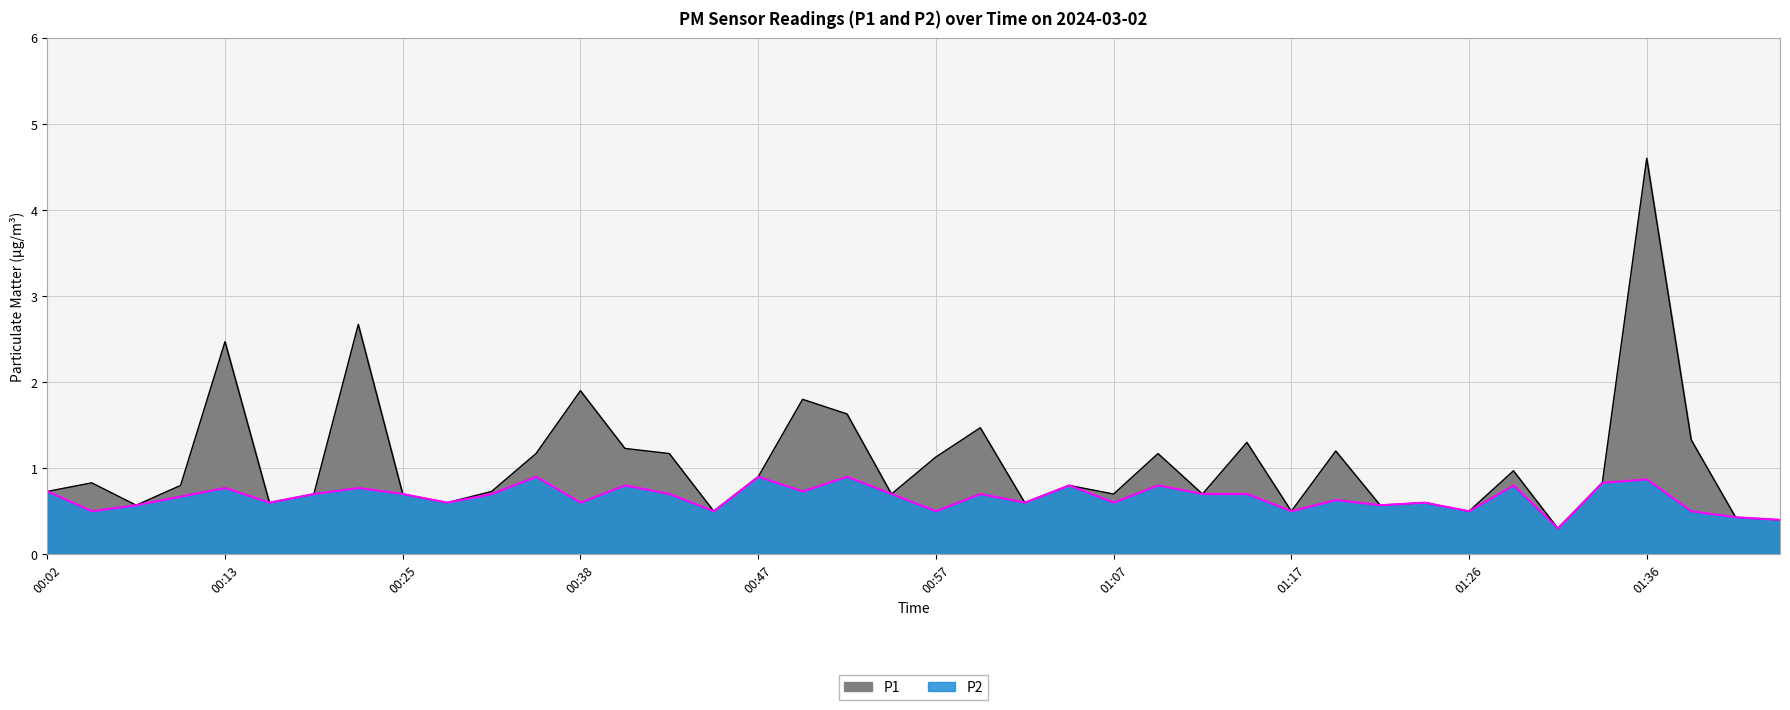

How many interior local valleys does the P1 series have?

12